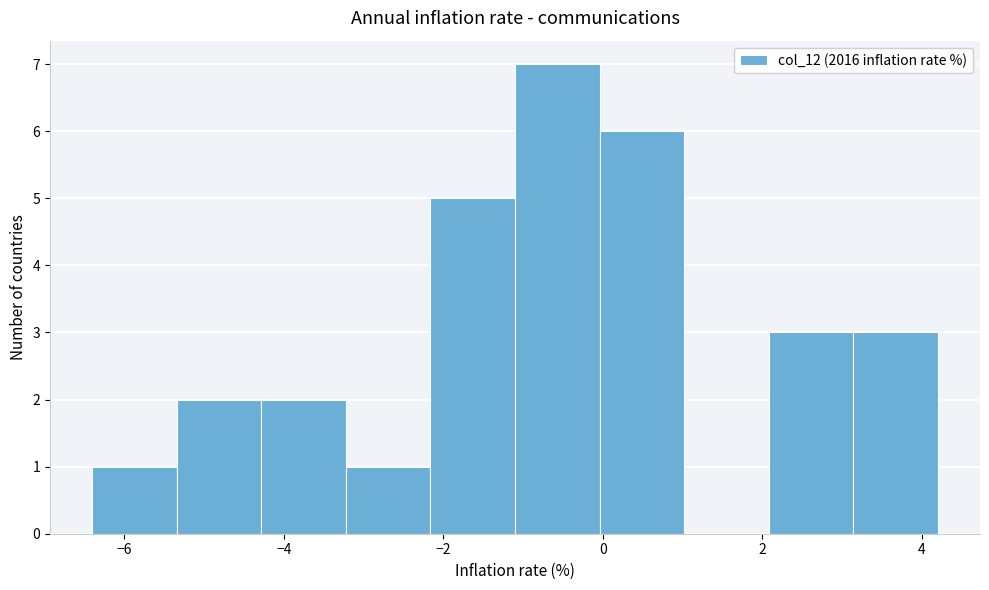

Over which range of the x-axis is the bar tallest?

-1.10 to -0.04